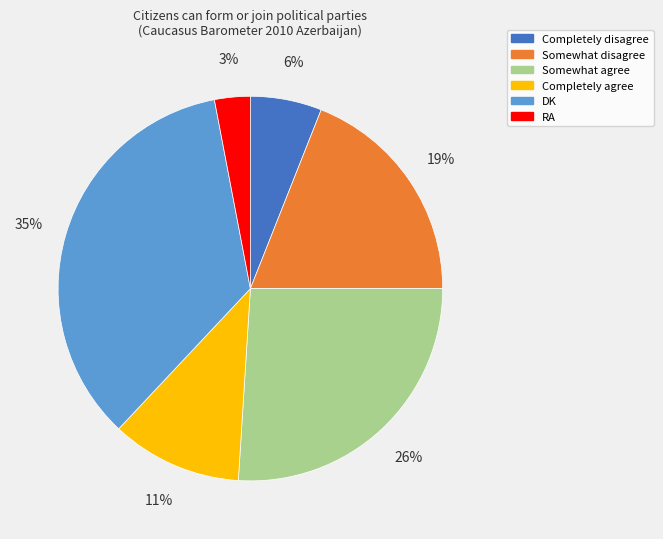

How many slices are in this pie chart?

6